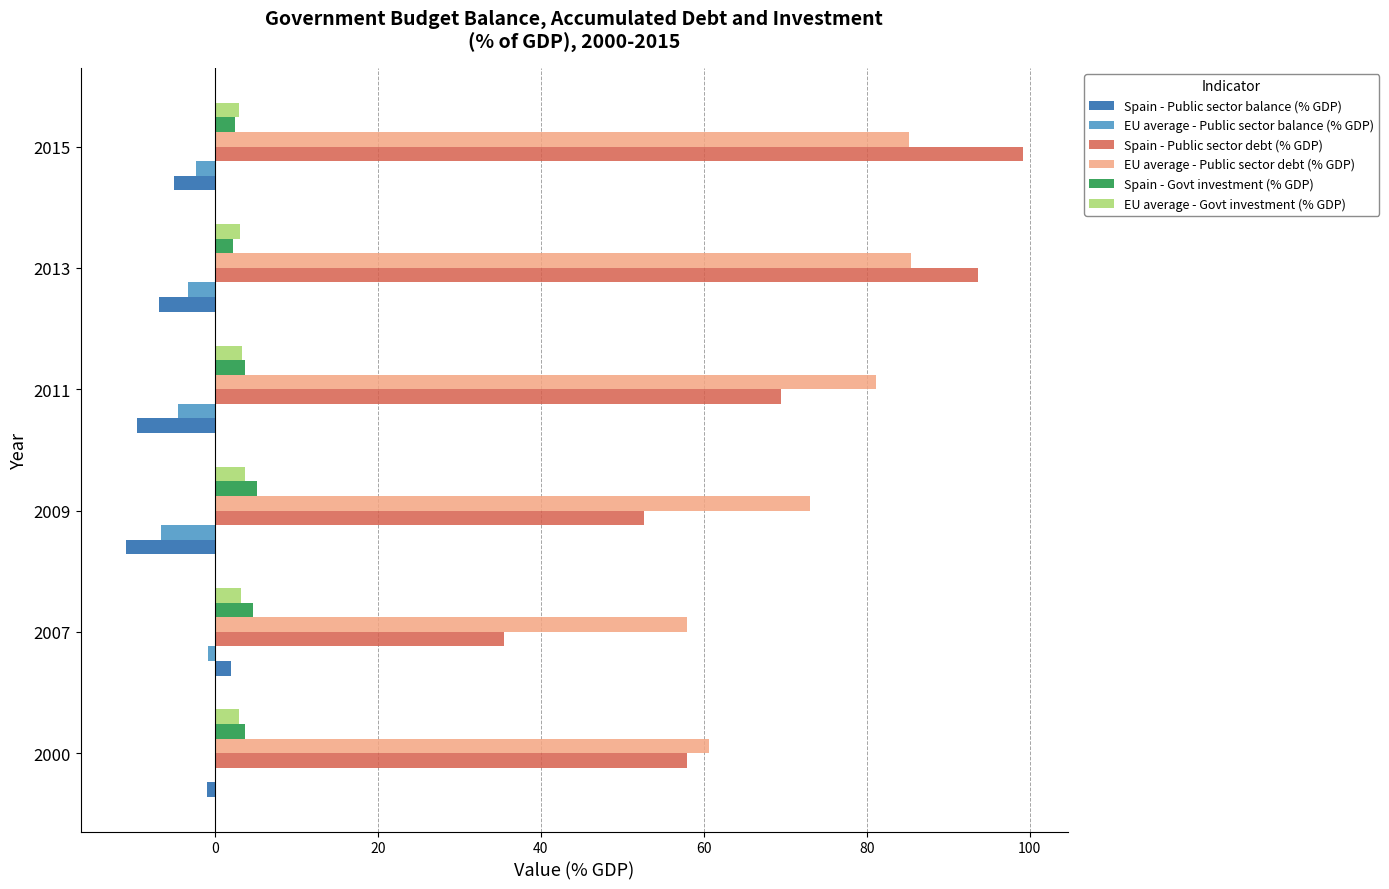

What is the sum of all Spain - Public sector balance (% GDP) values?

-31.6